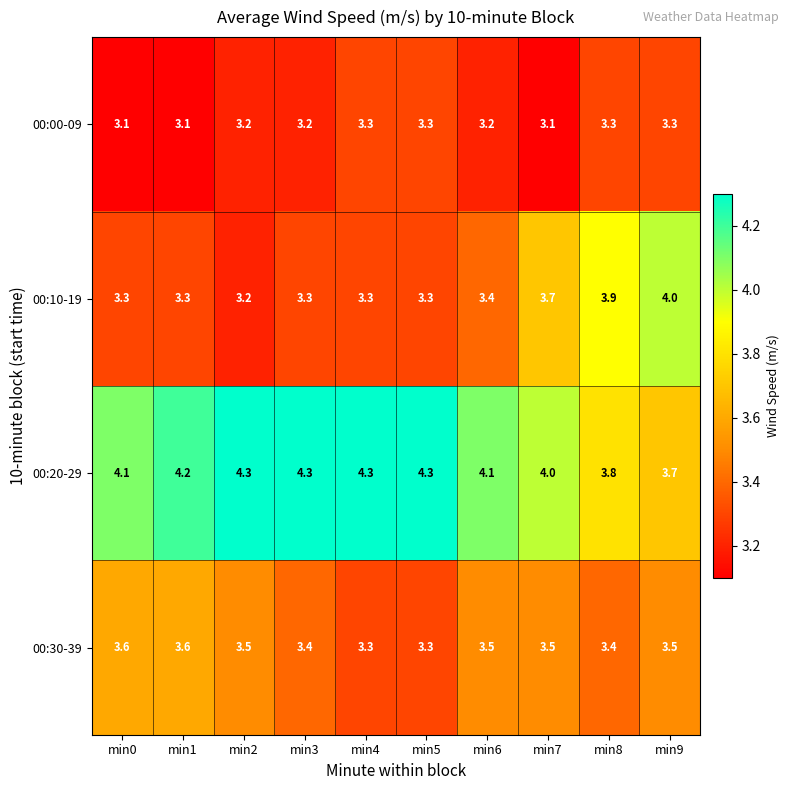

What is the lowest value of the 00:20-29 series?

3.7